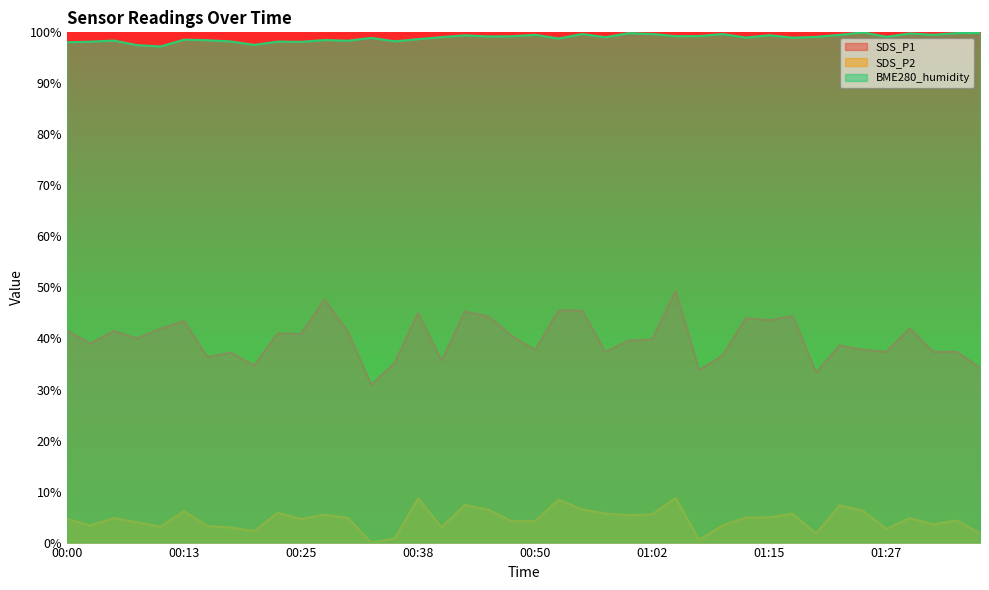

What position from the left is 00:25?

11